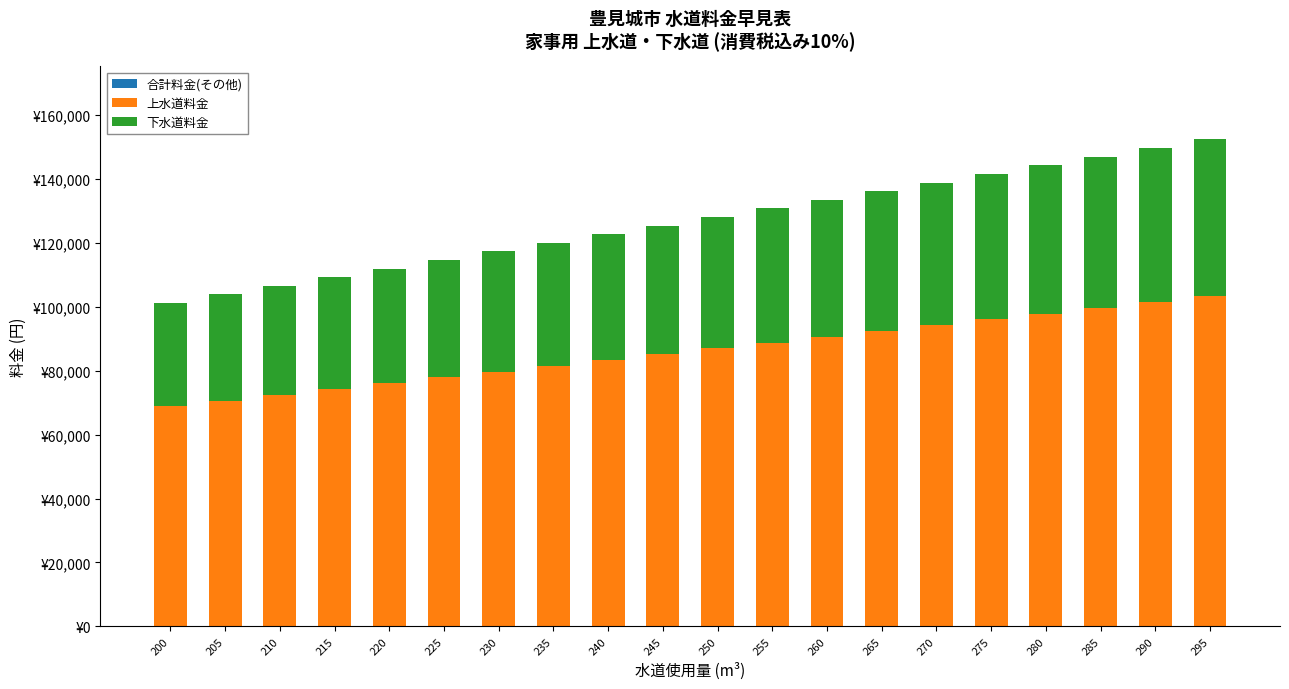

What value does the 上水道料金 series have at 285, to the nearest 50?

99700